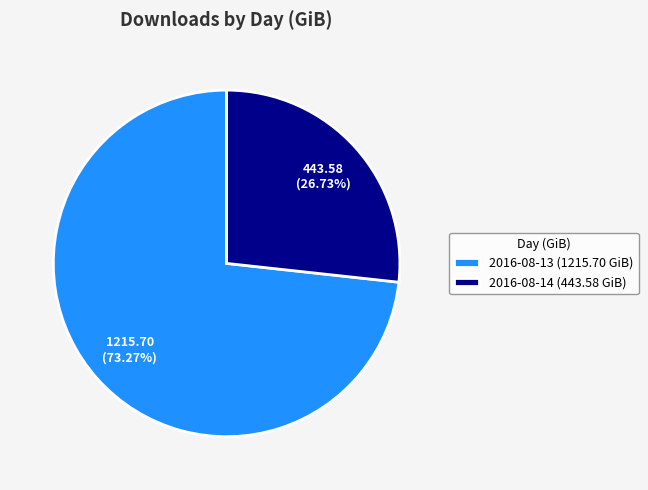

Between 2016-08-13 and 2016-08-14, which is larger?

2016-08-13